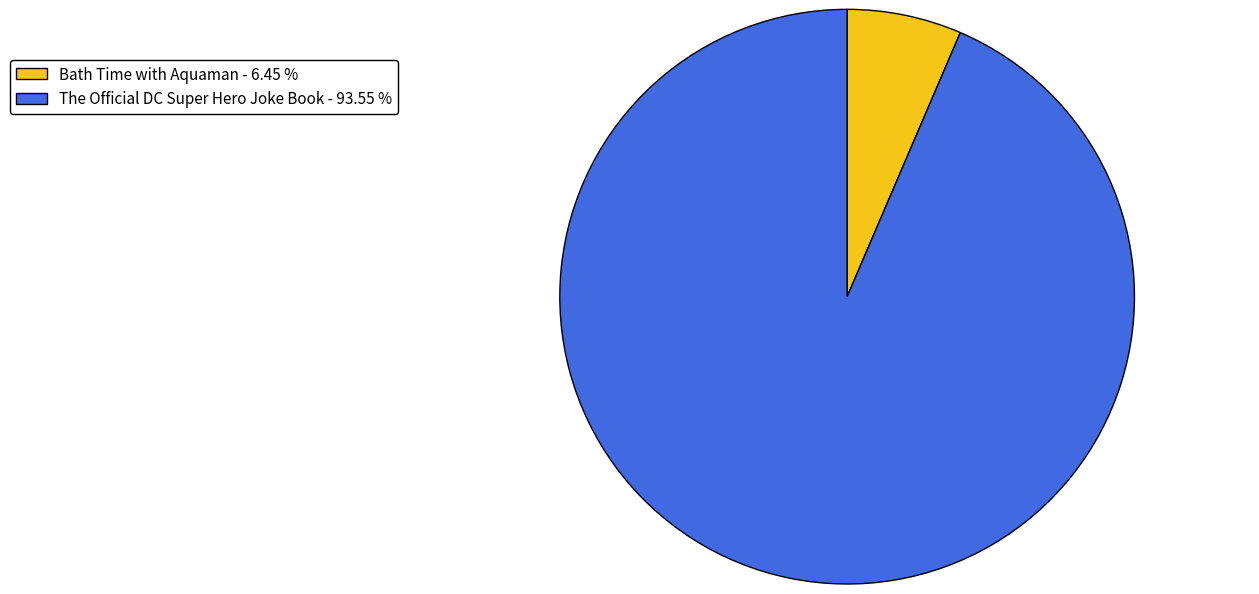

Do Bath Time with Aquaman - 6.45 % and The Official DC Super Hero Joke Book - 93.55 % together represent more than half of the pie?

Yes